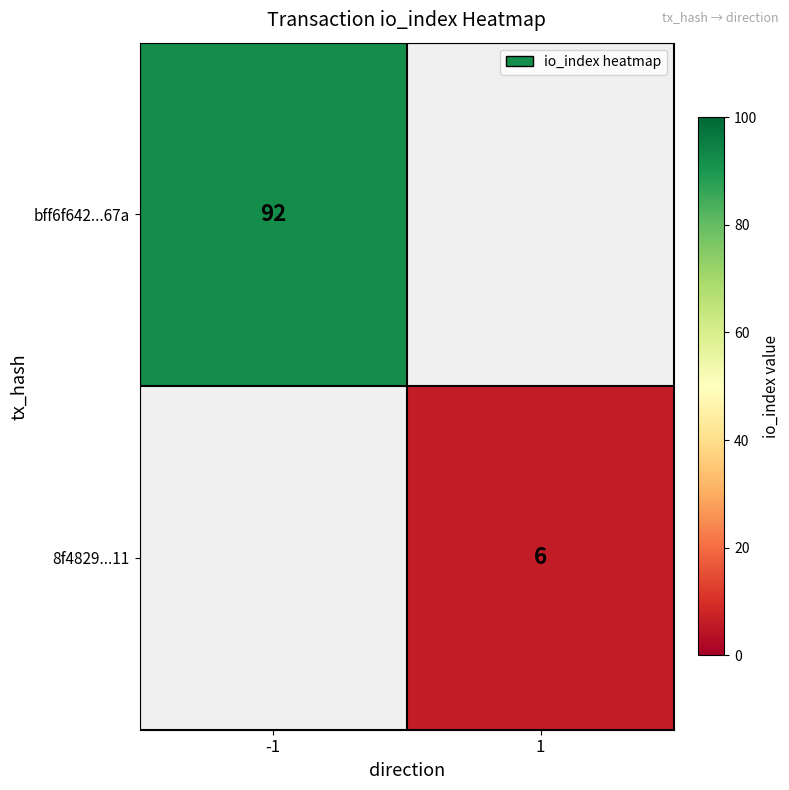

Is it true that bff6f642...67a equals 140 at -1?

False